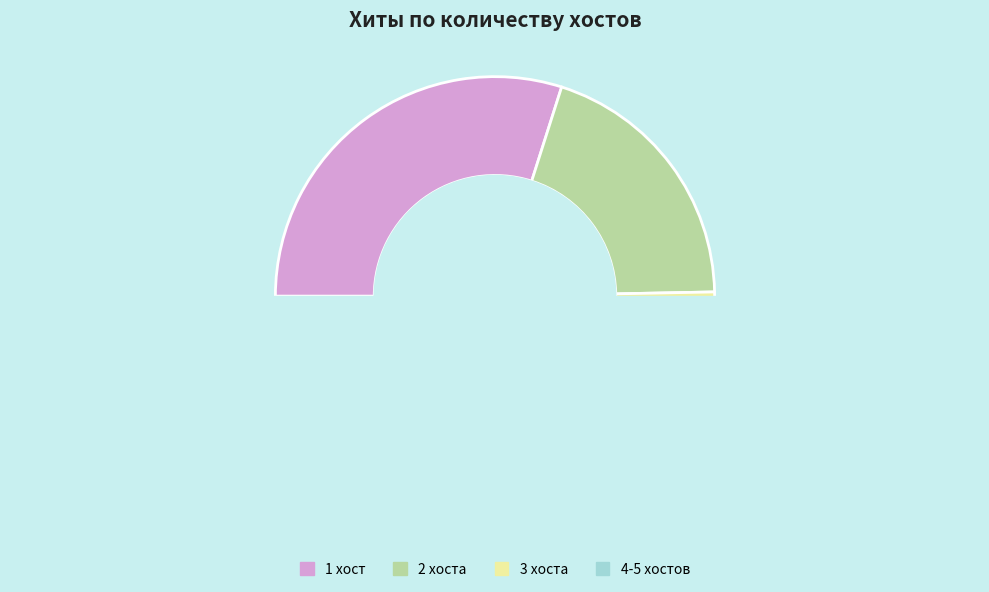

Which has a higher value, 1 or 26?

1